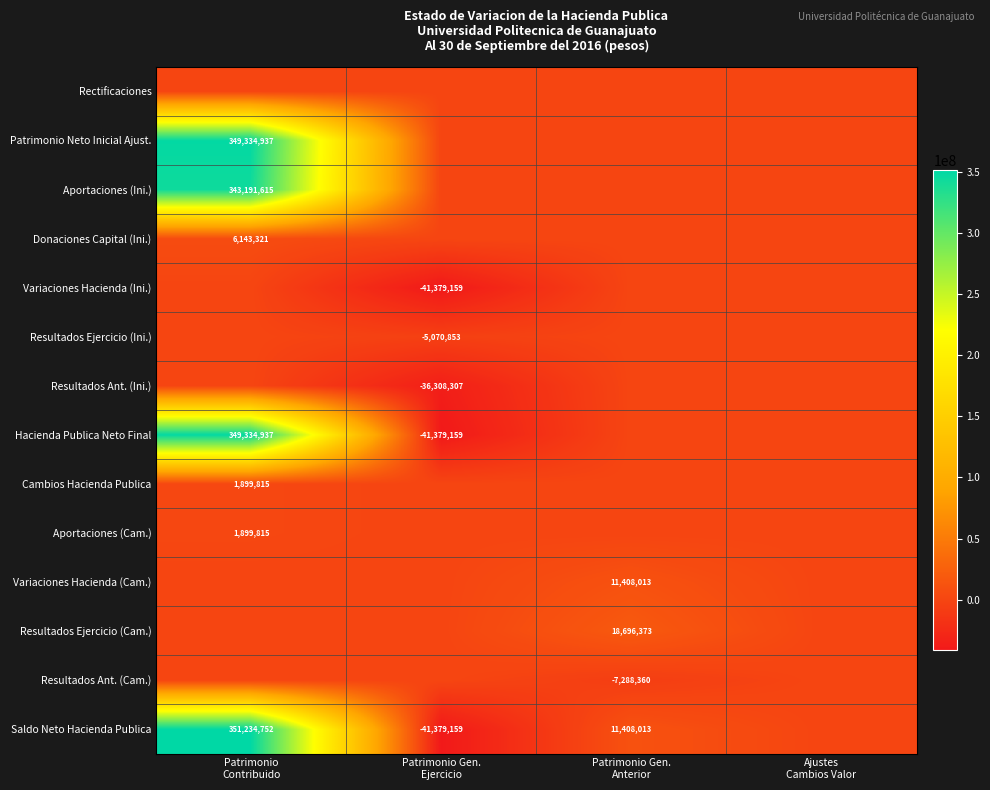

Rank the categories by Resultados Ejercicio (Ini.) value from lowest to highest.

Patrimonio Gen. Ejercicio, Patrimonio Contribuido, Patrimonio Gen. Anterior, Ajustes Cambios Valor